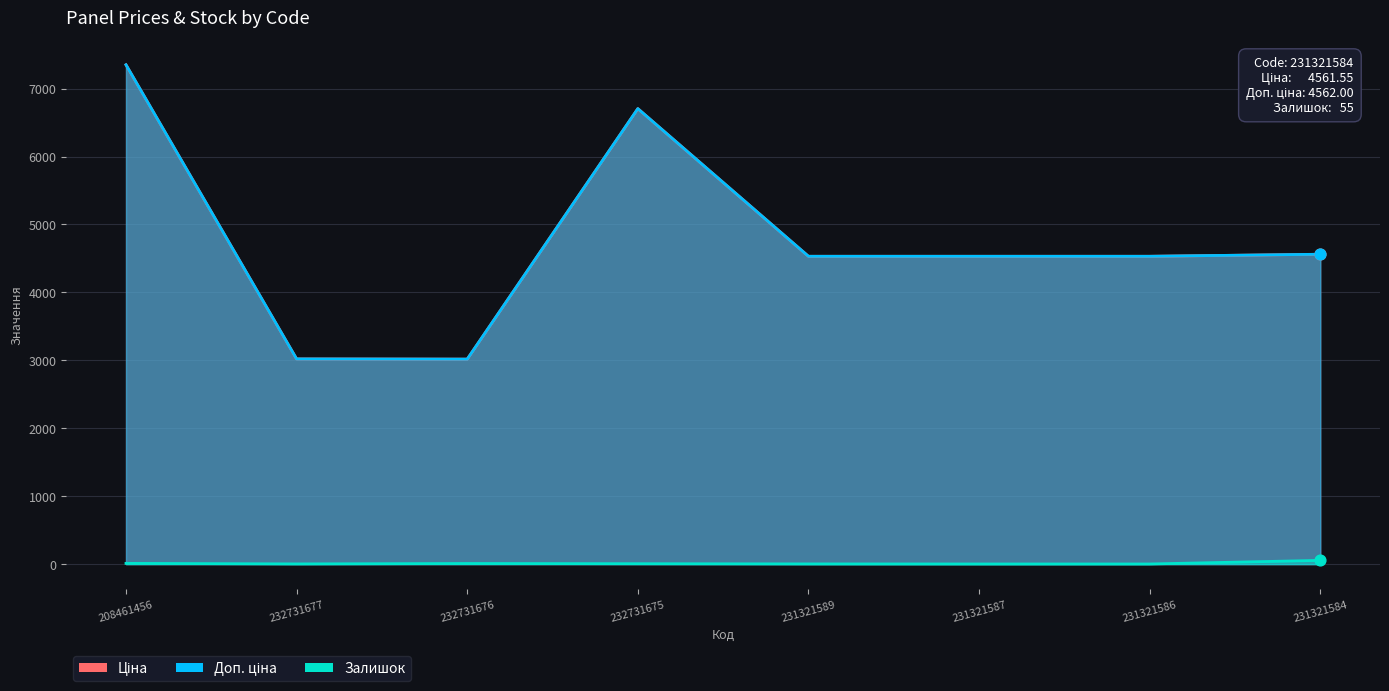

Which series has the largest total across all categories?

Доп. ціна